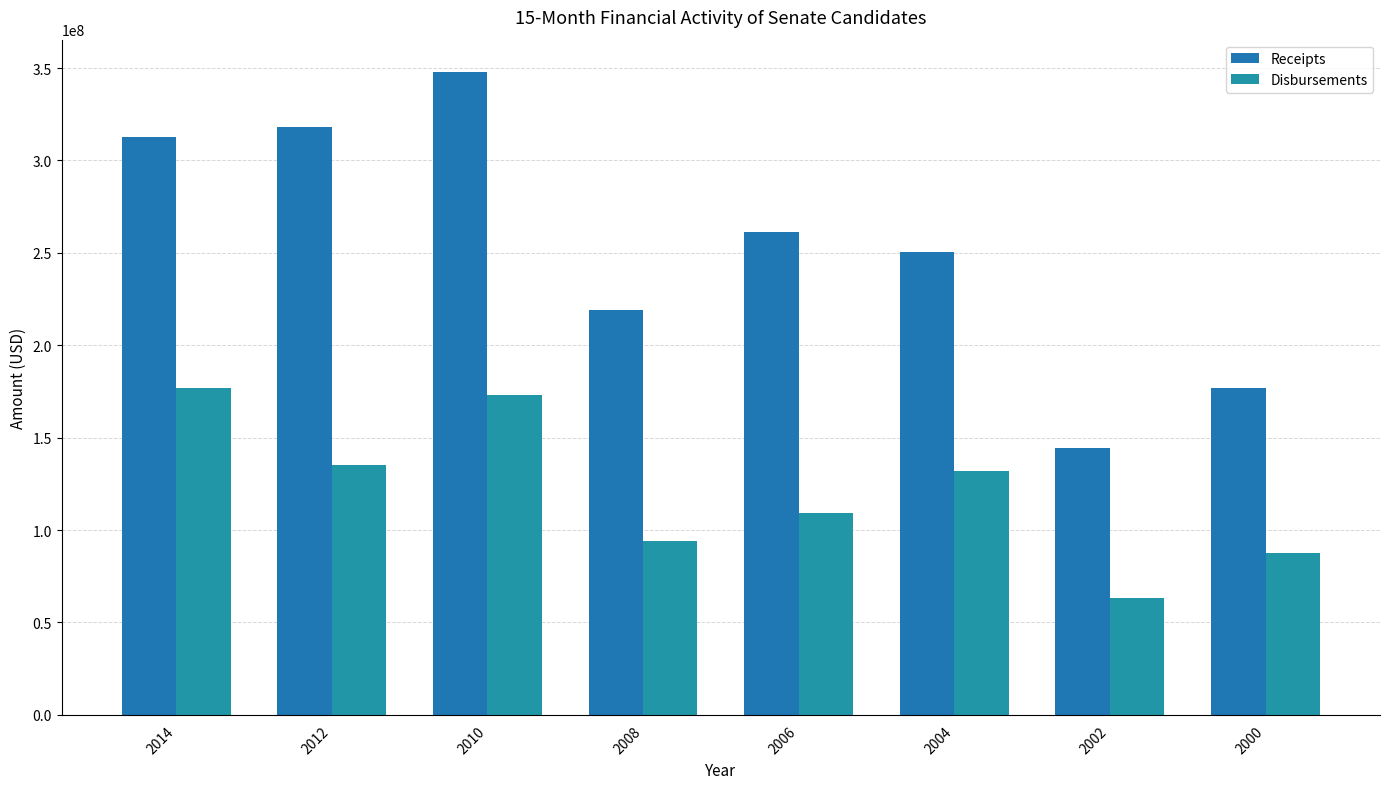

What is the spread (max minus min) of values at 2000?

89249707.0